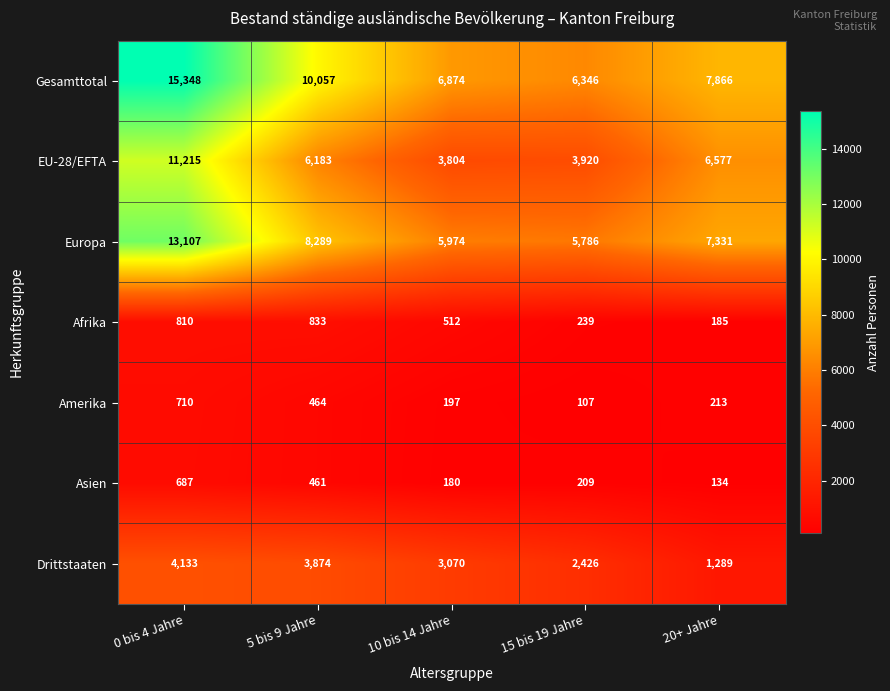

At 15 bis 19 Jahre, list the series in order from smallest to largest.

Amerika, Asien, Afrika, Drittstaaten, EU-28/EFTA, Europa, Gesamttotal